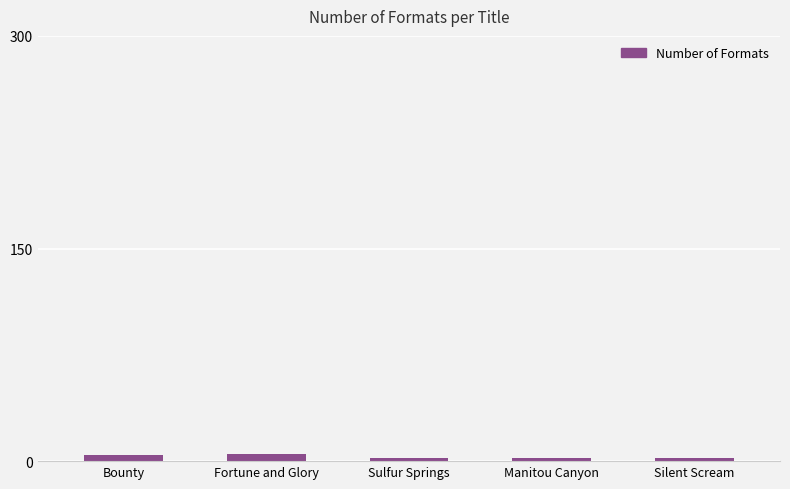

What is the label of the 4th bar from the right?

Fortune and Glory